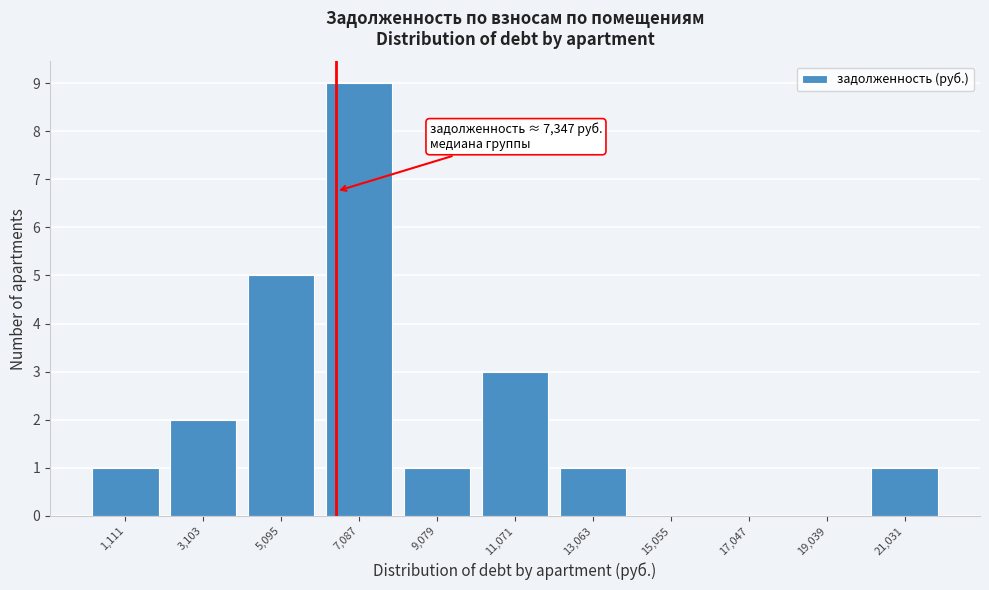

Reading right to left, what are all the values shown in this chart?

21,031=1	19,039=0	17,047=0	15,055=0	13,063=1	11,071=3	9,079=1	7,087=9	5,095=5	3,103=2	1,111=1